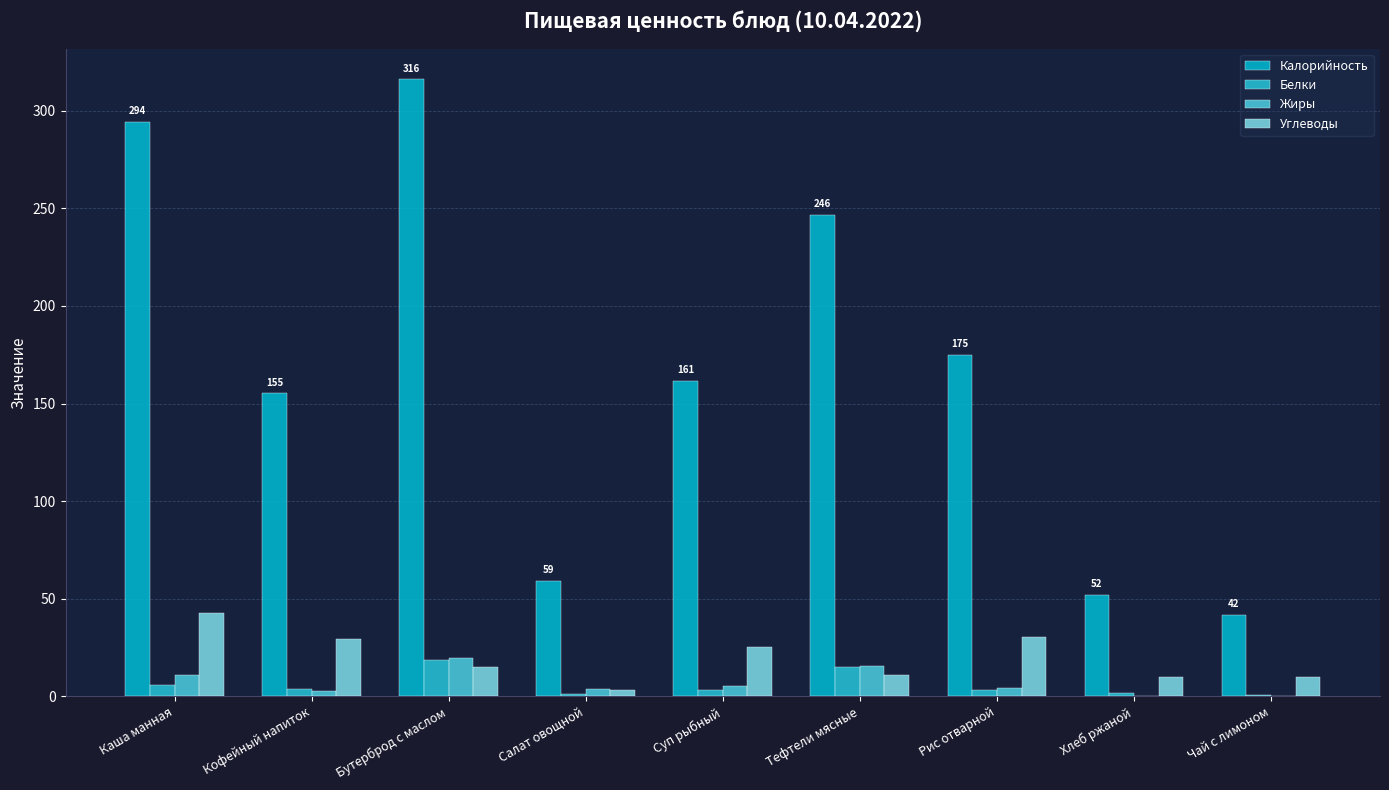

How many groups of bars are there?

9